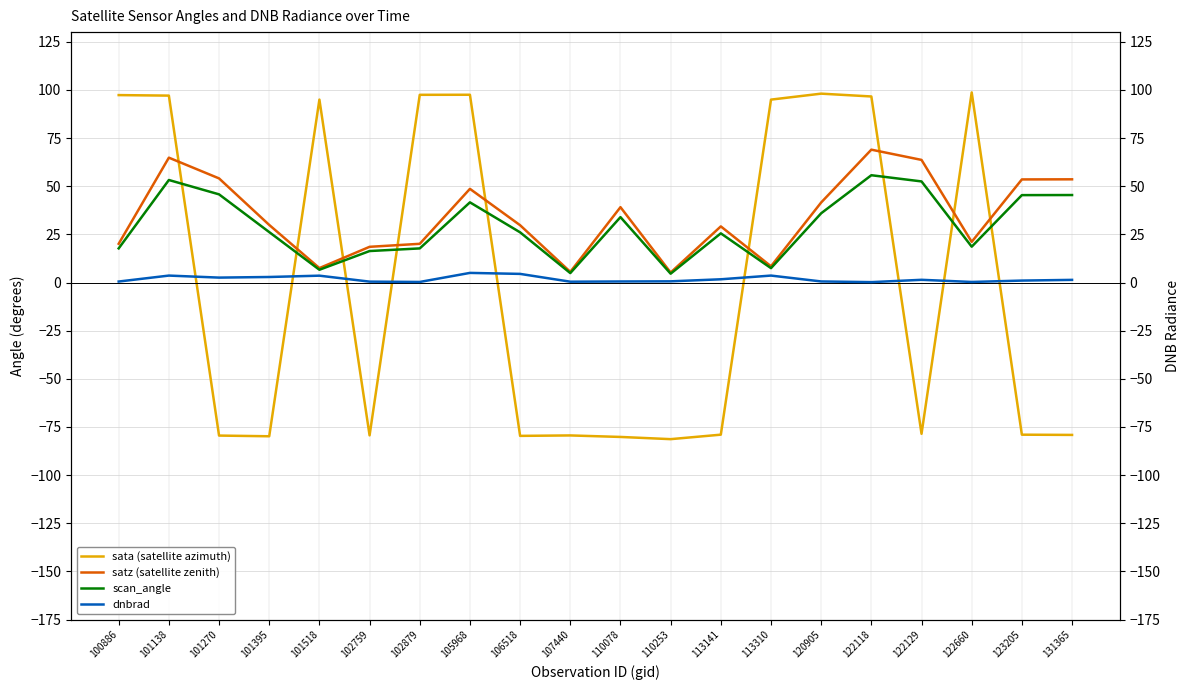

Which has a higher value, 131365 or 106518?

131365